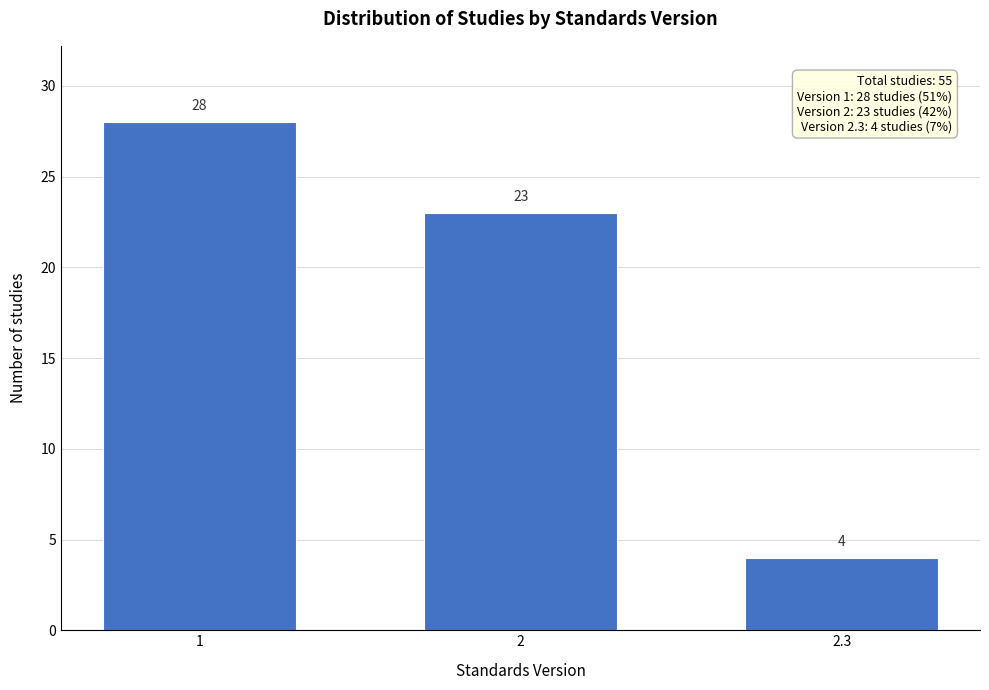

Reading left to right, extract all data points from this chart.

1=28	2=23	2.3=4